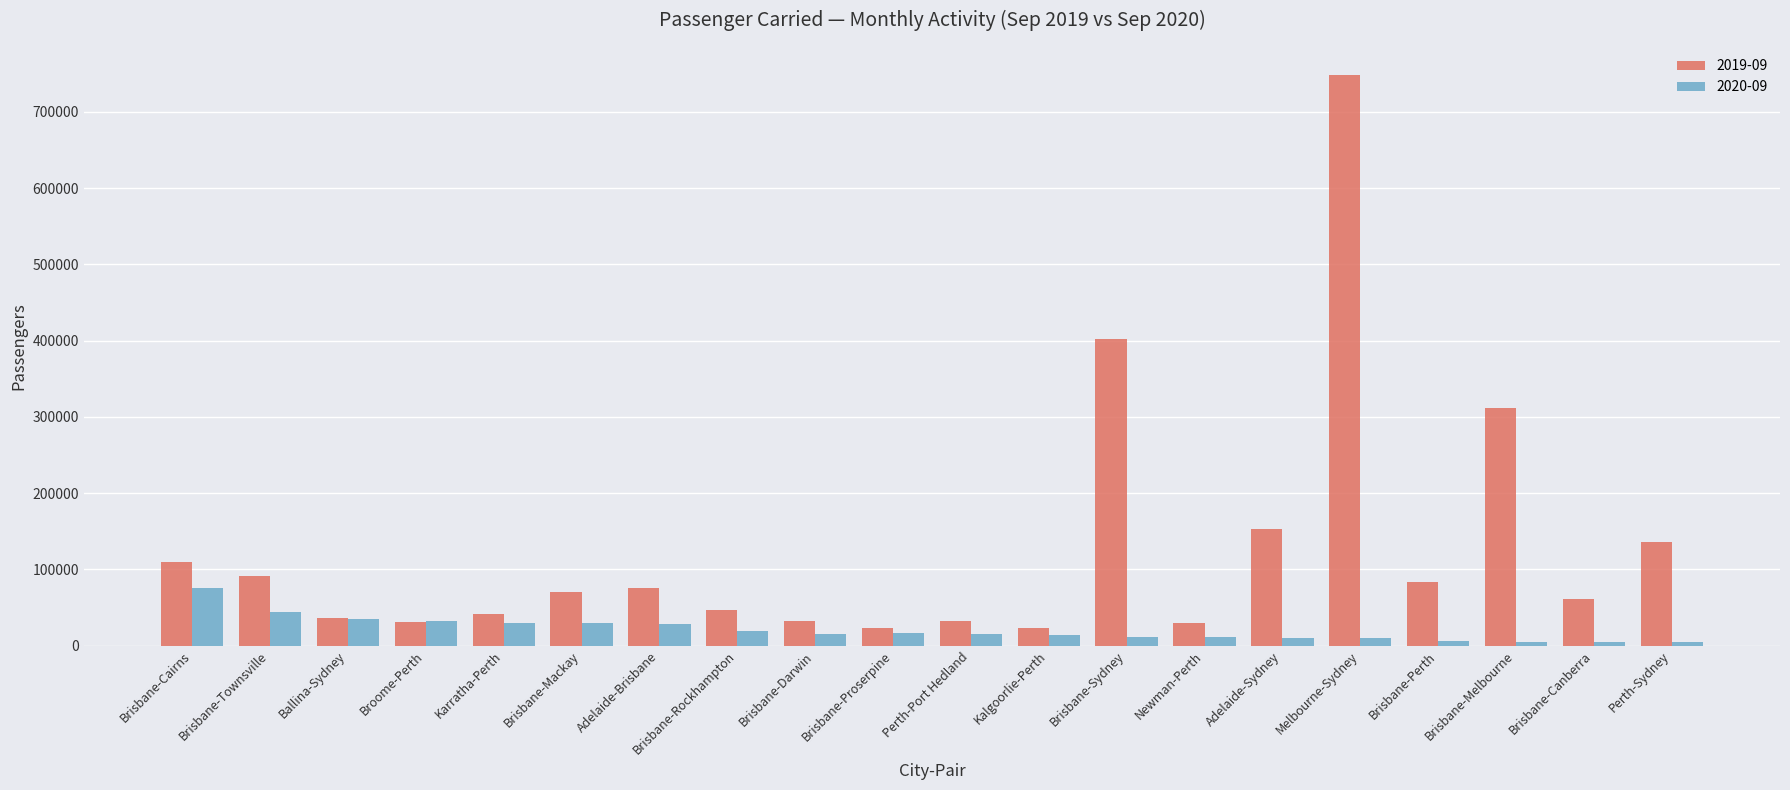

List the series in order of their peak value, lowest first.

2020-09, 2019-09